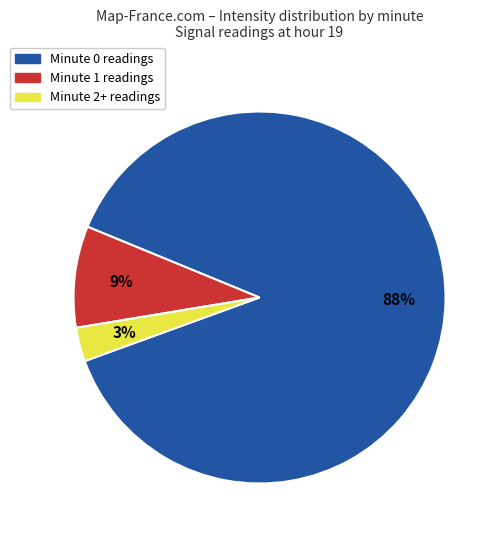

Is there a majority slice in this chart?

Yes